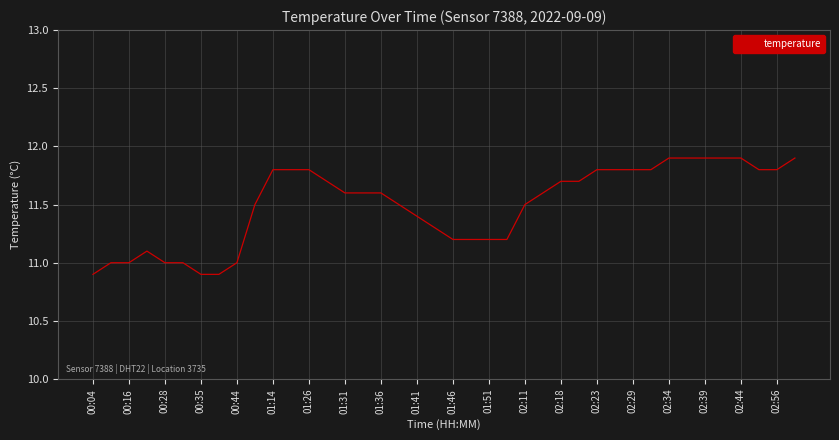

What is the difference between the maximum and minimum values?

1.0